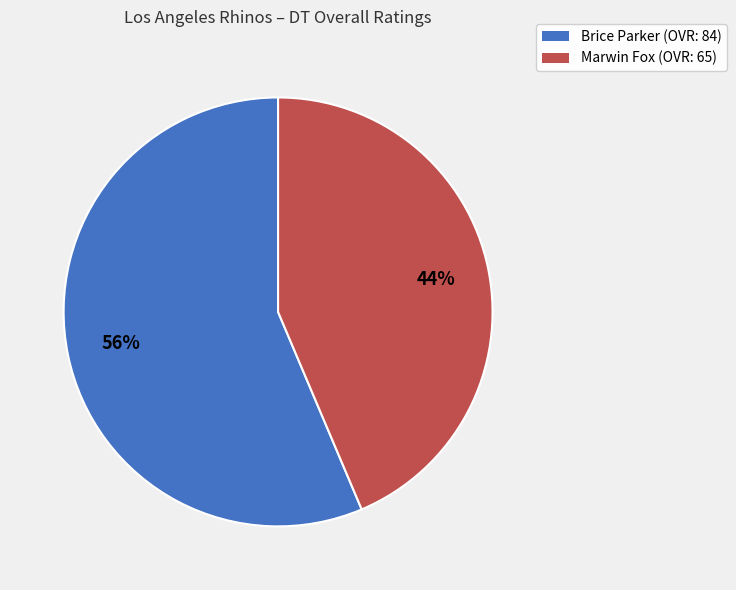

Count the number of slices in the pie.

2